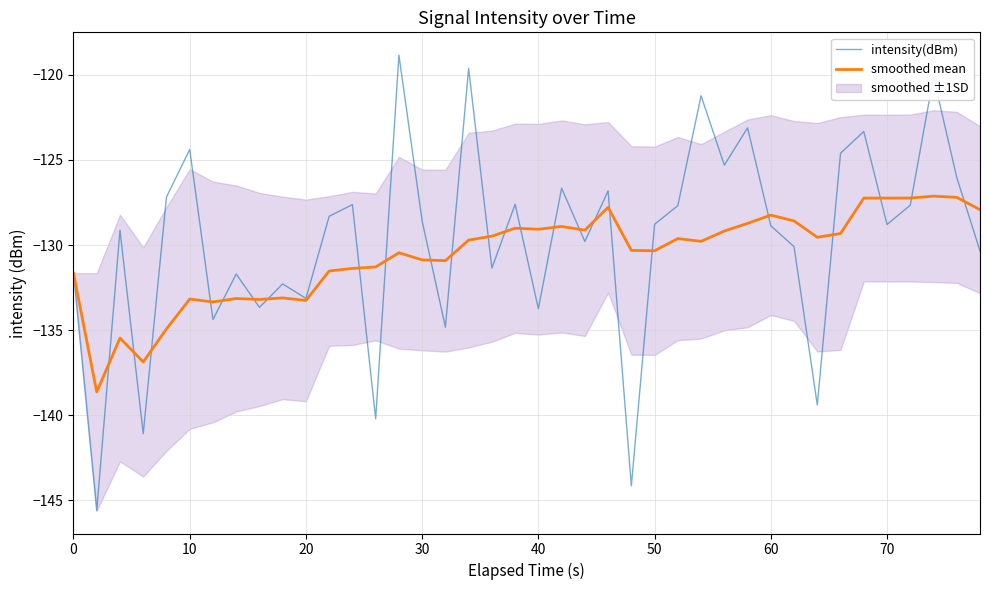

What is the minimum value for smoothed mean?

-138.6